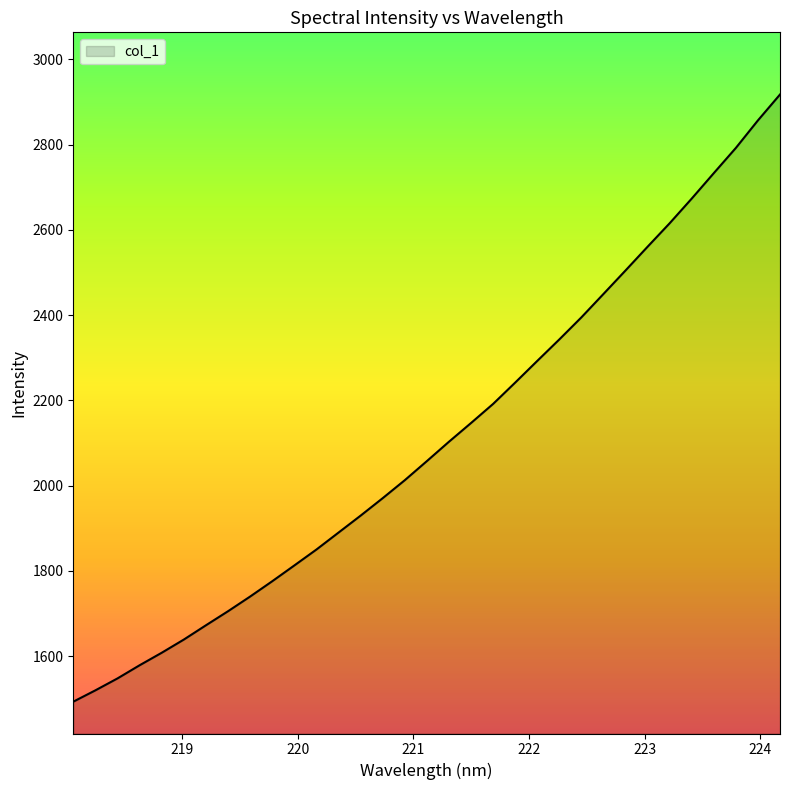

What is the smallest value displayed?

1493.0